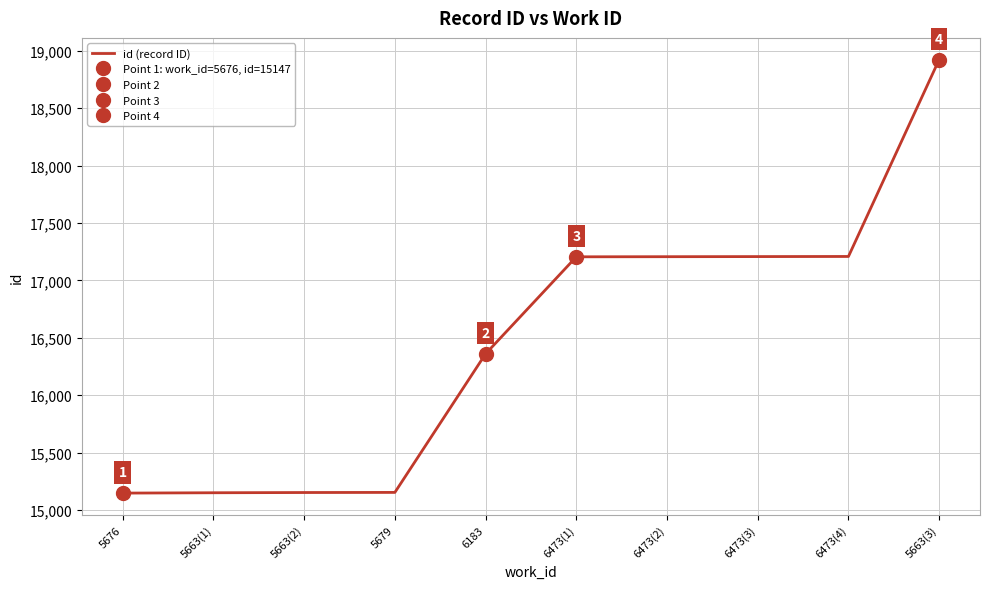

What is the value of the 5th point from the left?

16360